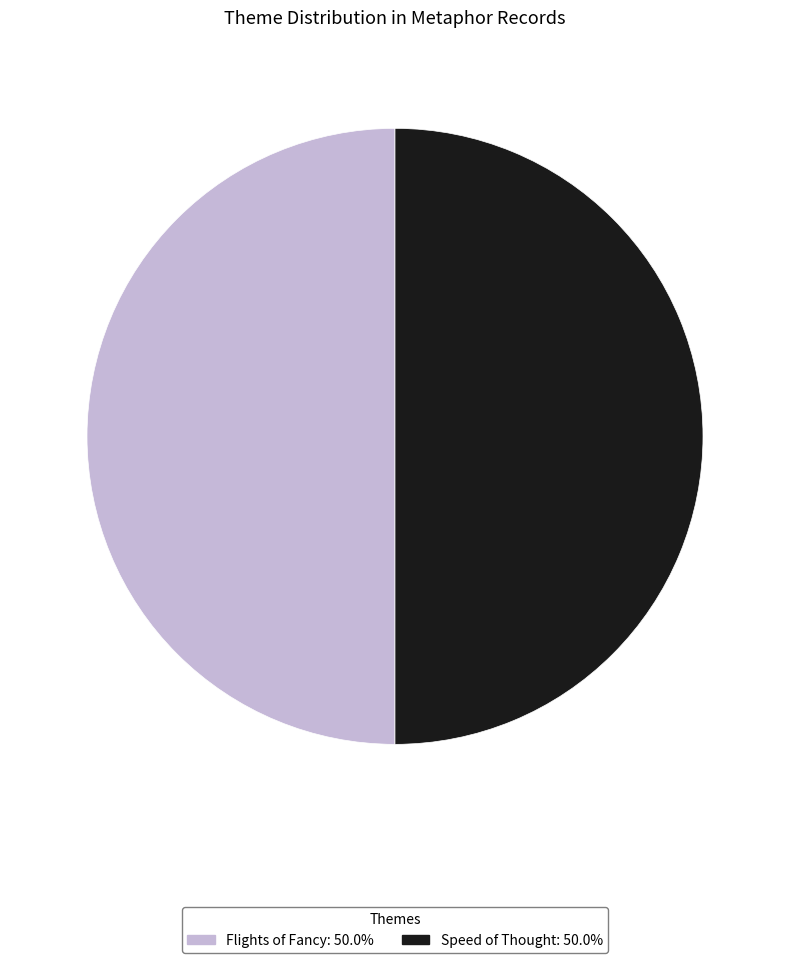

Is the sum of Speed of Thought and Flights of Fancy greater than half?

Yes